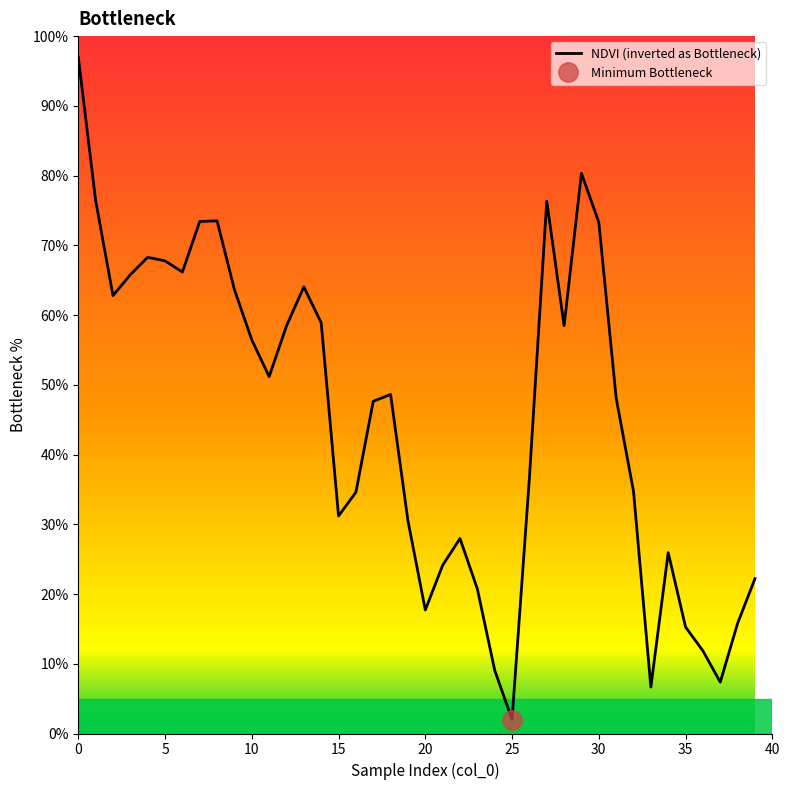

How many points are lower than both their immediate neighbors (excluding endpoints)?

9